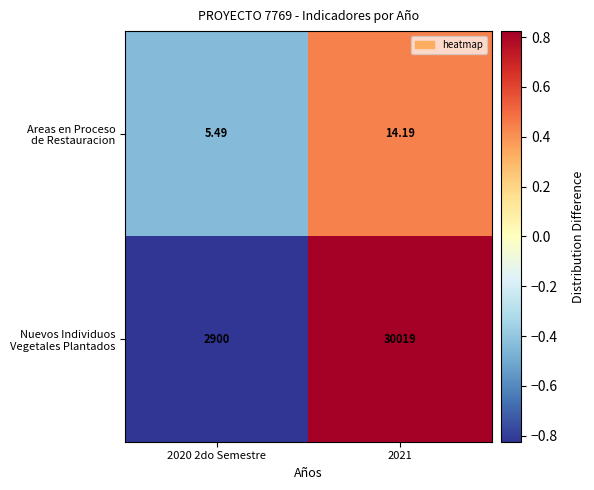

Count the number of categories in the chart.

2